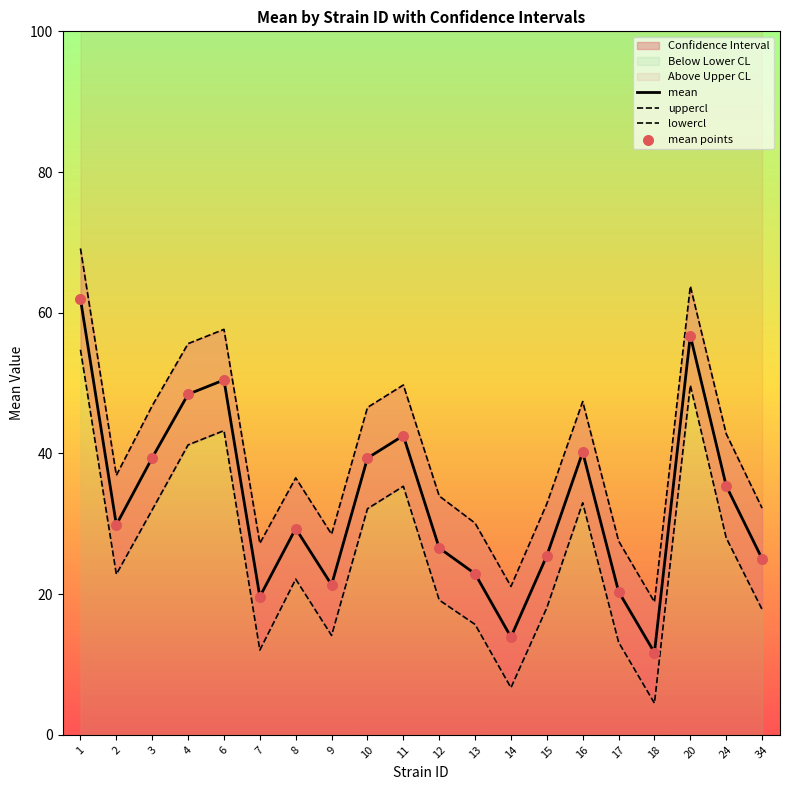

Is the value of uppercl at 17 greater than the value of lowercl at 1?

No